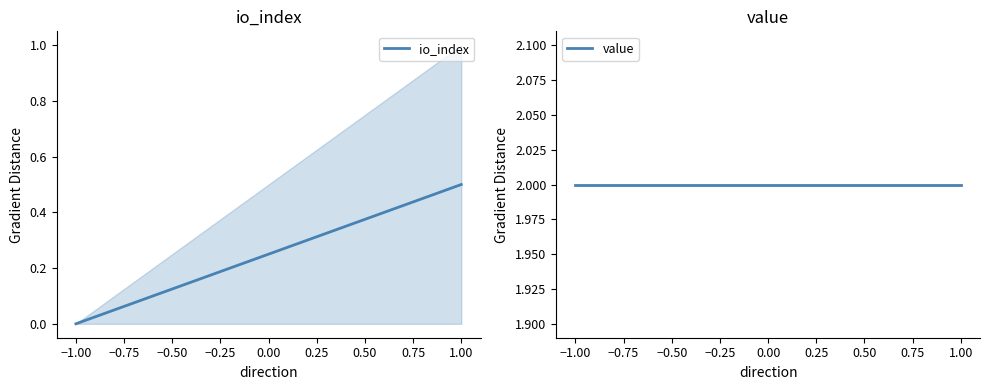

Reading left to right, what are all the values shown in this chart?

io_index: 0.0	0.5
value: 2.0	2.0